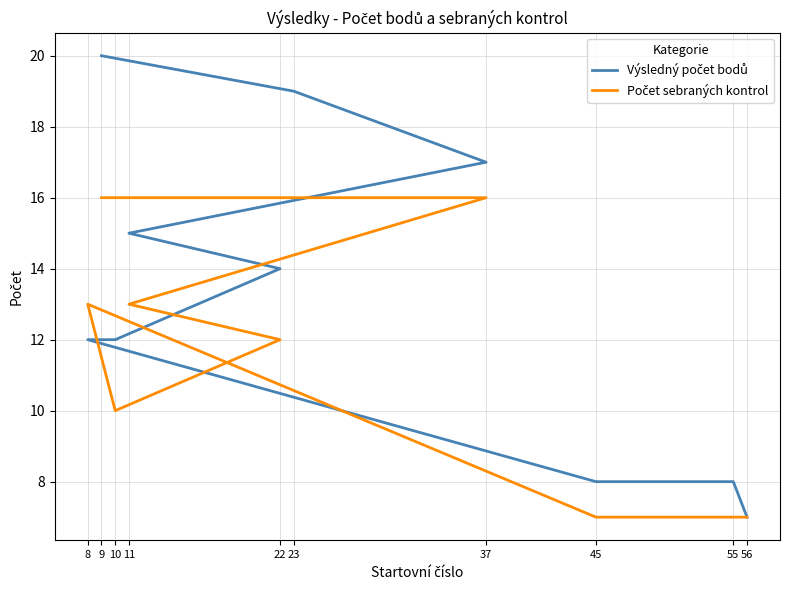

Rank the categories by Výsledný počet bodů value from highest to lowest.

9, 23, 37, 11, 22, 10, 8, 45, 55, 56